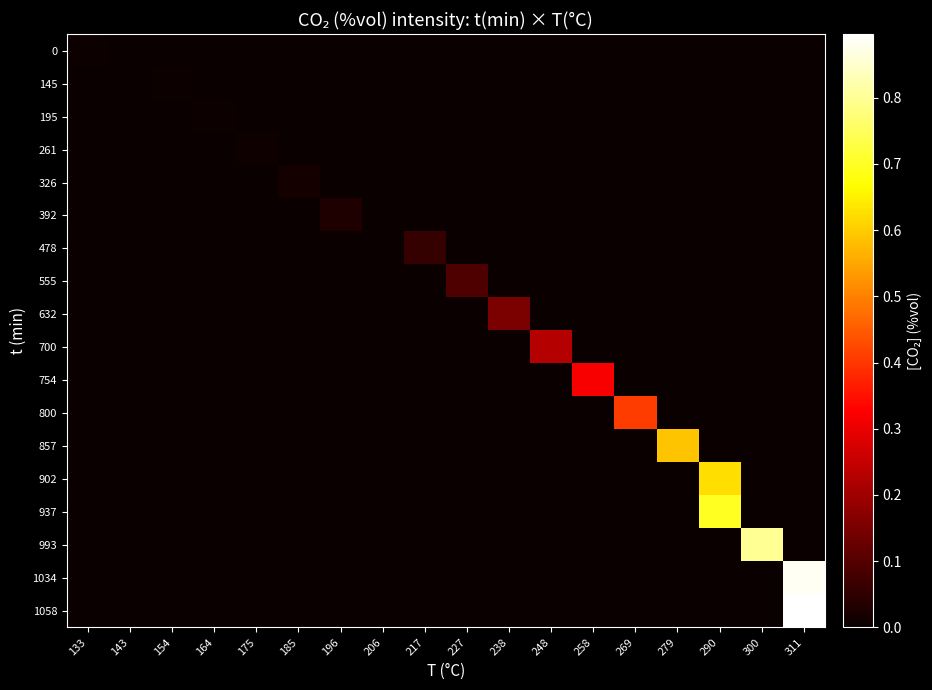

At how many categories does at least one series exceed 0?

16